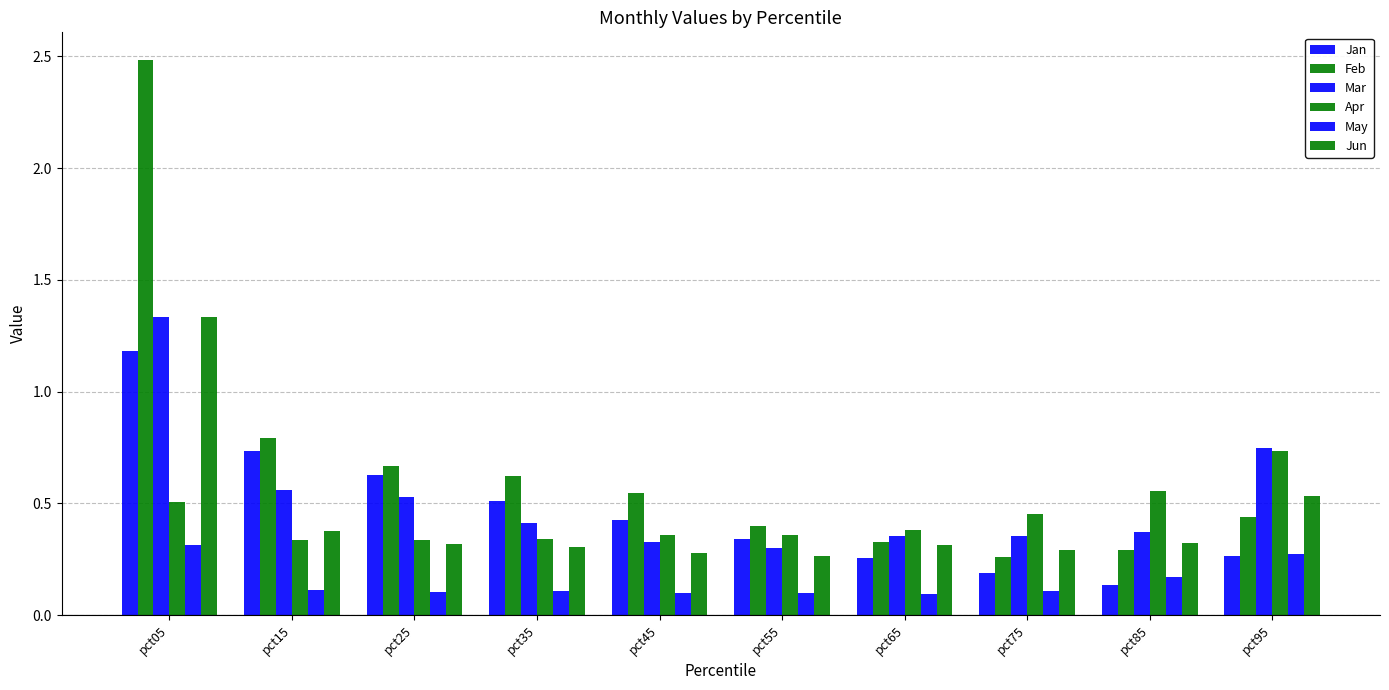

Rank the series by their maximum value, from highest to lowest.

Feb, Jun, Mar, Jan, Apr, May